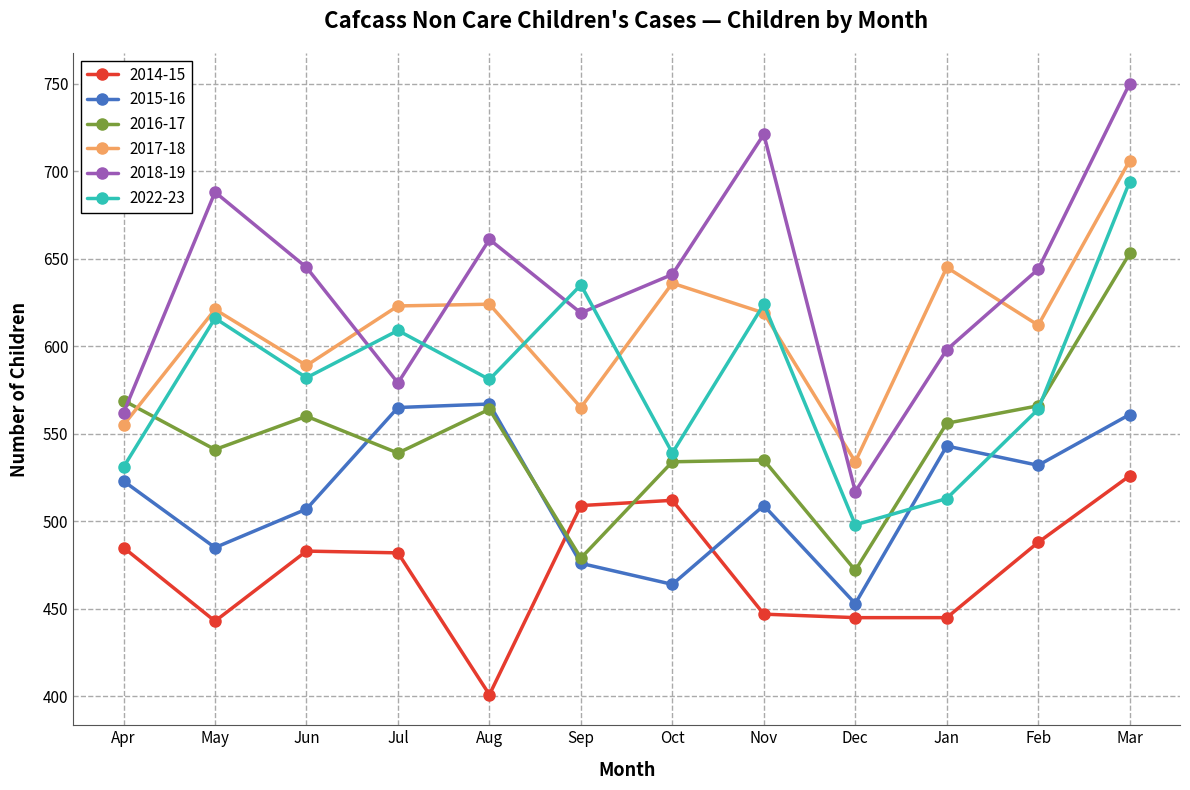

What position from the right is Oct?

6